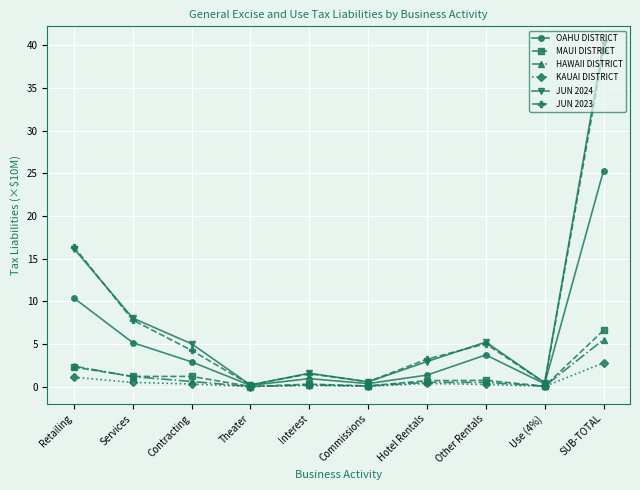

At which category is the sum across all series the highest?

SUB-TOTAL